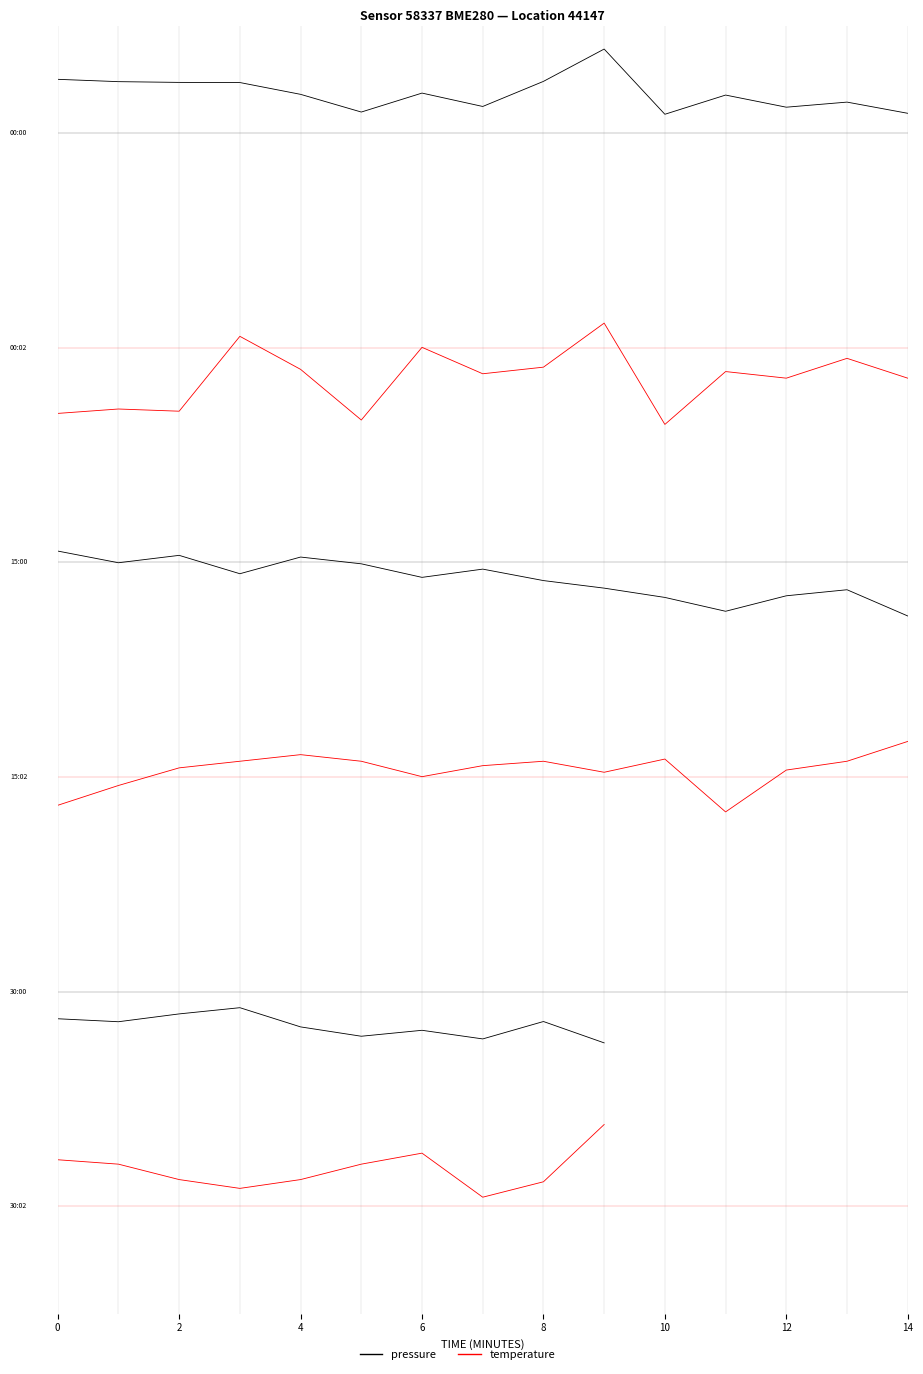

How many lines are shown in the chart?

2